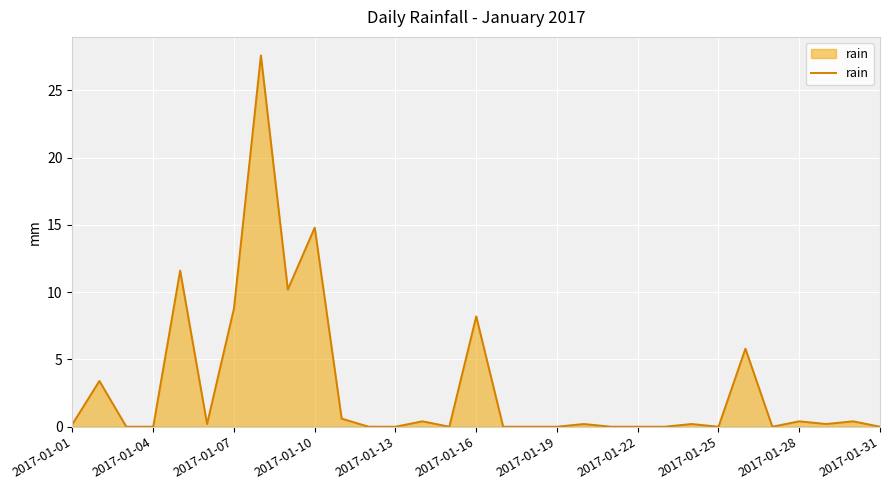

What is the greatest value displayed?

27.6